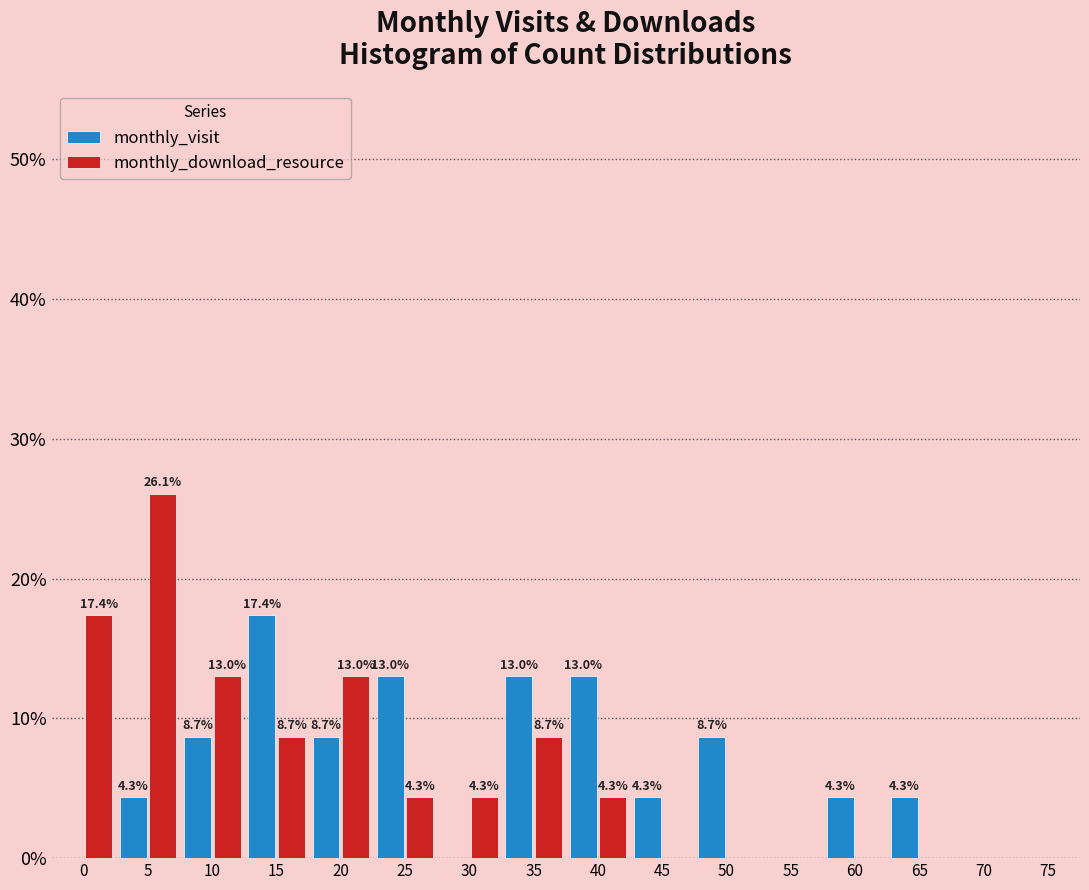

Reading left to right, list all the values displayed in this chart.

monthly_visit: 0=0.0	5=4.3	10=8.7	15=17.4	20=8.7	25=13.0	30=0.0	35=13.0	40=13.0	45=4.3	50=8.7	55=0.0	60=4.3	65=4.3	70=0.0	75=0.0
monthly_download_resource: 0=17.4	5=26.1	10=13.0	15=8.7	20=13.0	25=4.3	30=4.3	35=8.7	40=4.3	45=0.0	50=0.0	55=0.0	60=0.0	65=0.0	70=0.0	75=0.0